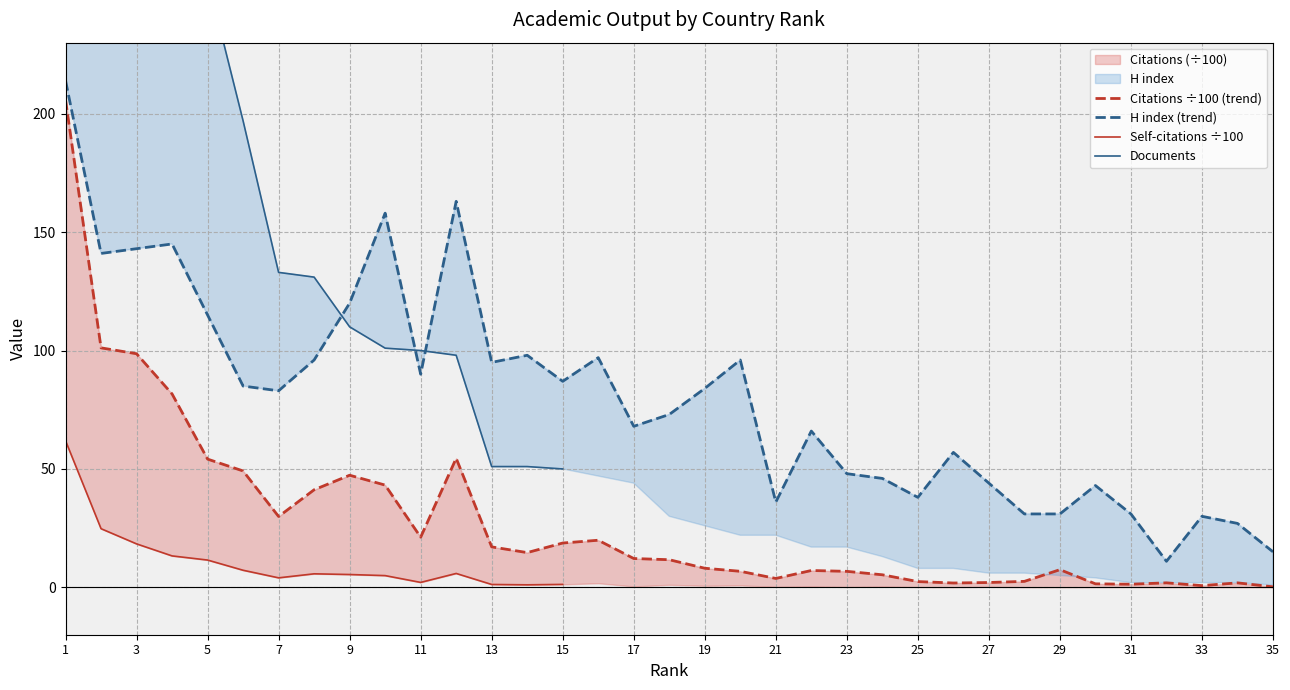

Rank the categories by Citations value from lowest to highest.

35, 33, 31, 30, 26, 34, 32, 27, 25, 28, 21, 24, 23, 20, 22, 29, 19, 18, 17, 14, 13, 15, 16, 11, 7, 8, 10, 9, 6, 5, 12, 4, 3, 2, 1